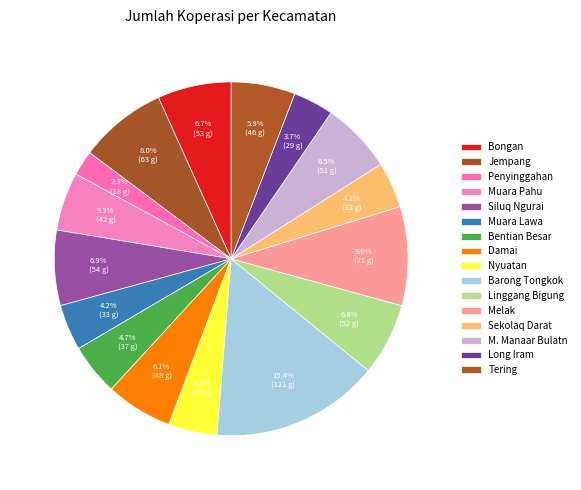

Count the number of slices in the pie.

16